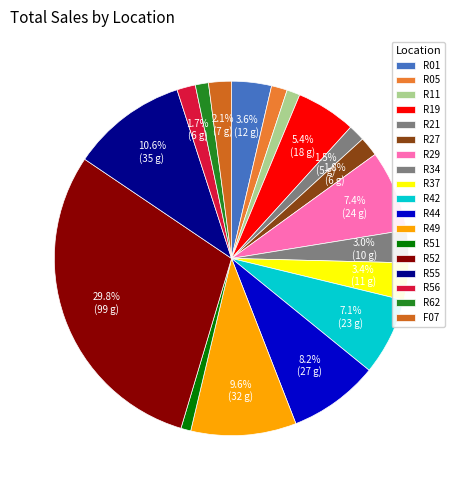

Is the sum of R44 and R55 greater than half?

No